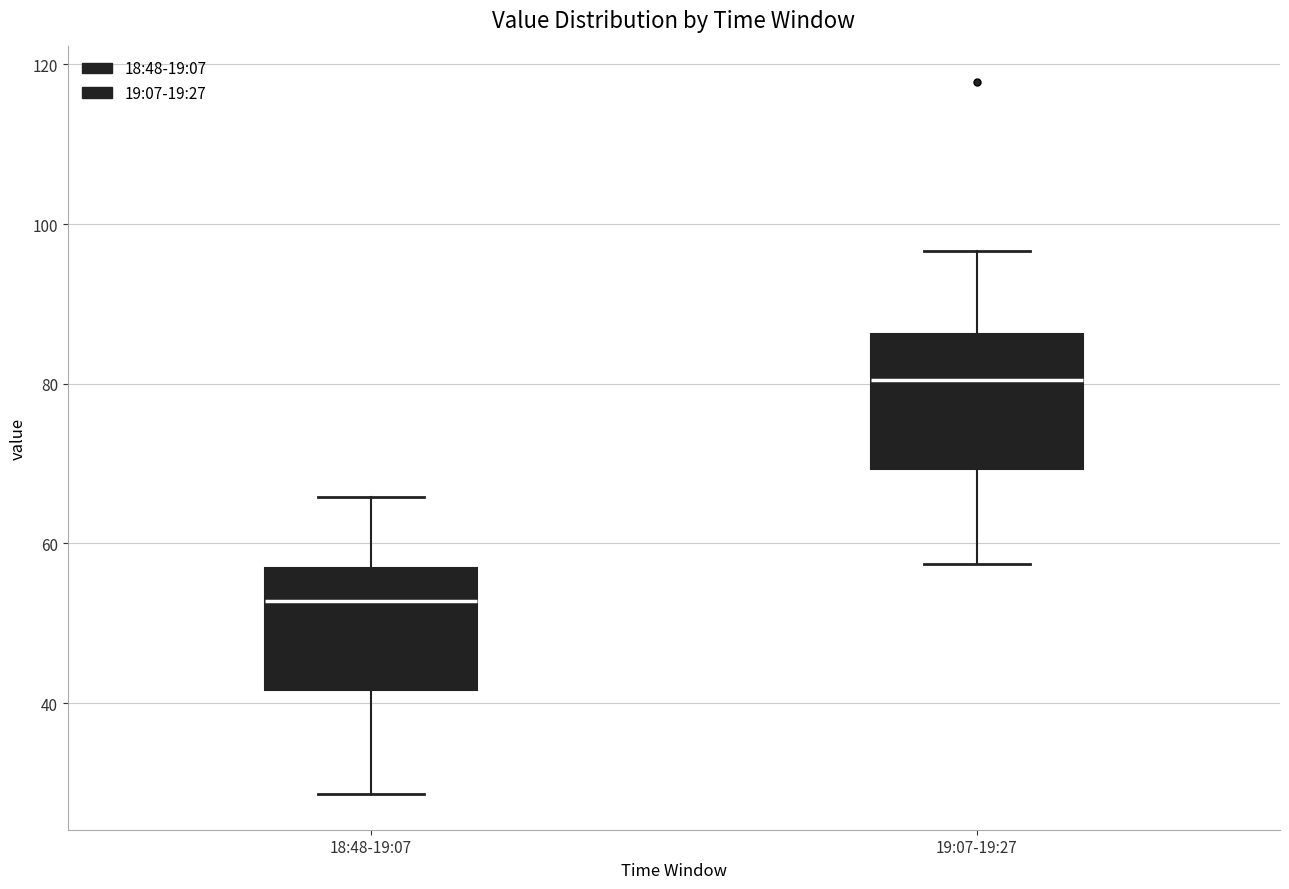

Where is the upper edge of the box for 19:07-19:27 on the y-axis? The values are not printed on the chart, so give them approximately, as read against the axis.

86